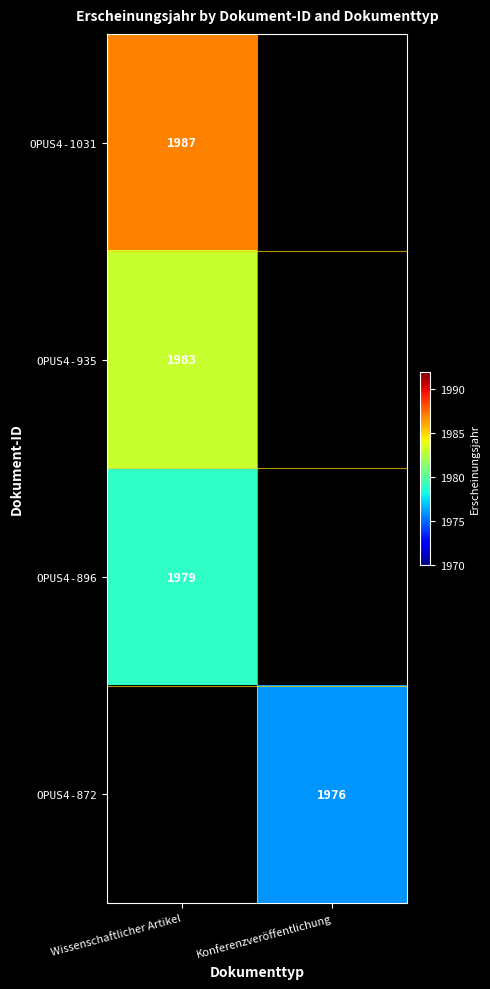

True or false: OPUS4-1031 has a value of 3295 at Wissenschaftlicher Artikel.

False